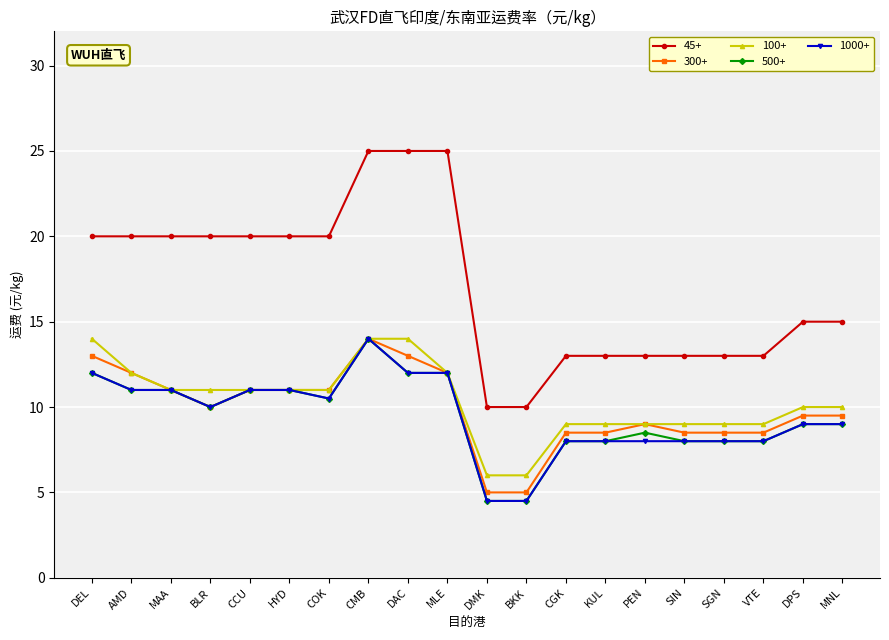

True or false: 100+ and 45+ intersect in this chart.

False